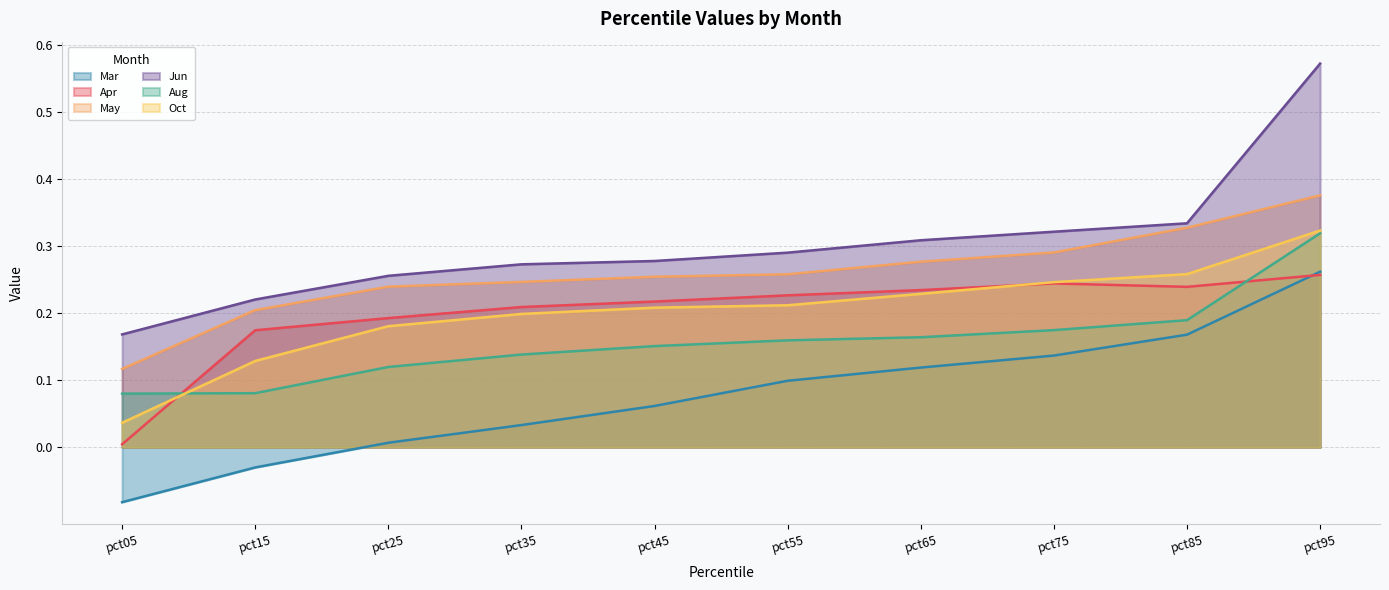

What is the difference between the second highest and second lowest values in the May series?

0.1